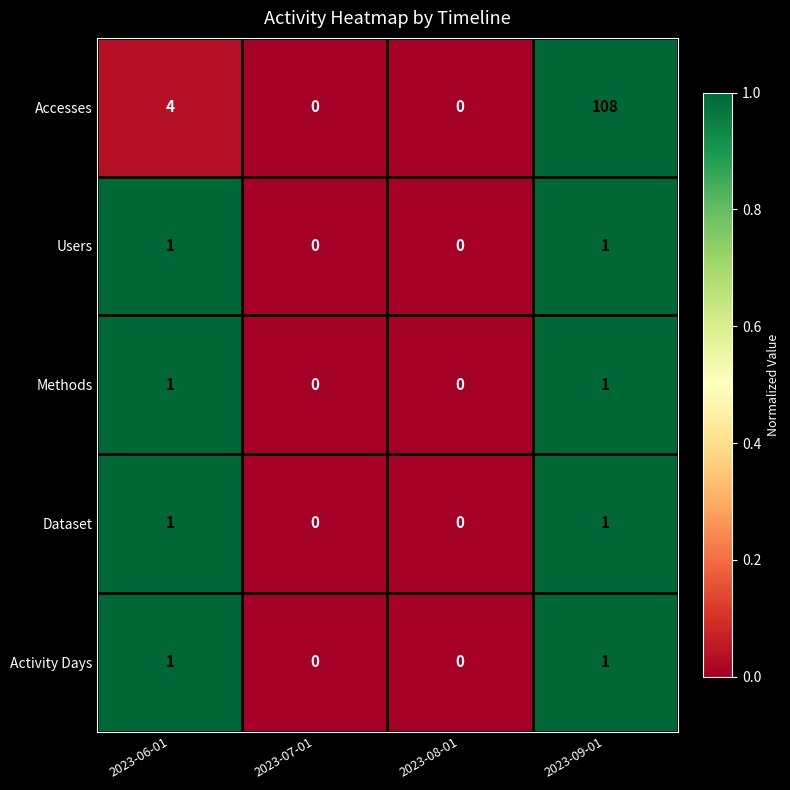

Reading left to right, list all the values displayed in this chart.

Accesses: 2023-06-01=4	2023-07-01=0	2023-08-01=0	2023-09-01=108
Users: 2023-06-01=1	2023-07-01=0	2023-08-01=0	2023-09-01=1
Methods: 2023-06-01=1	2023-07-01=0	2023-08-01=0	2023-09-01=1
Dataset: 2023-06-01=1	2023-07-01=0	2023-08-01=0	2023-09-01=1
Activity Days: 2023-06-01=1	2023-07-01=0	2023-08-01=0	2023-09-01=1